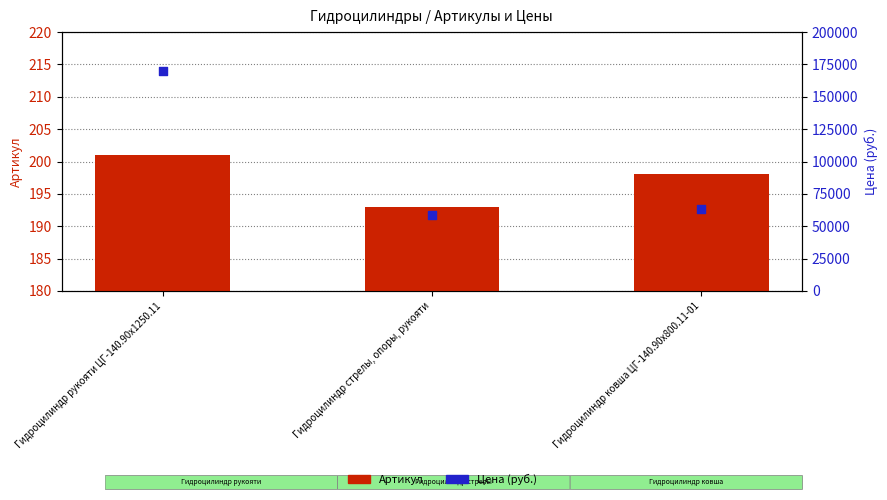

What is the total value across all series at Гидроцилиндр стрелы, опоры, рукояти?

58992